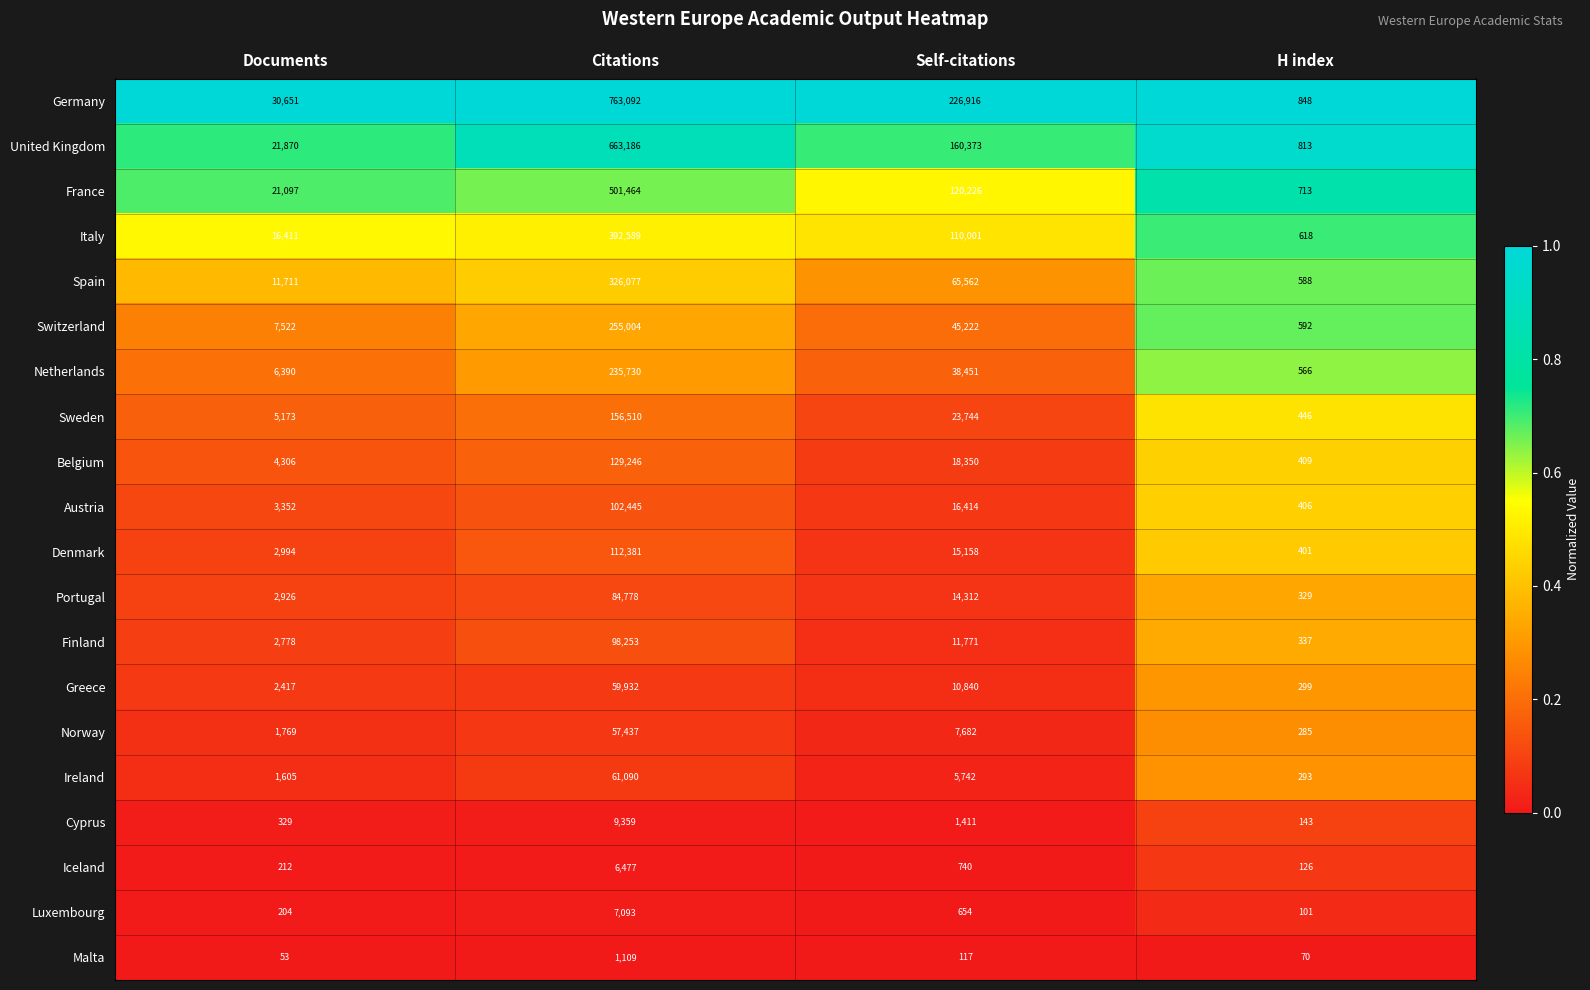

What is the spread (max minus min) of values at Citations?

761983